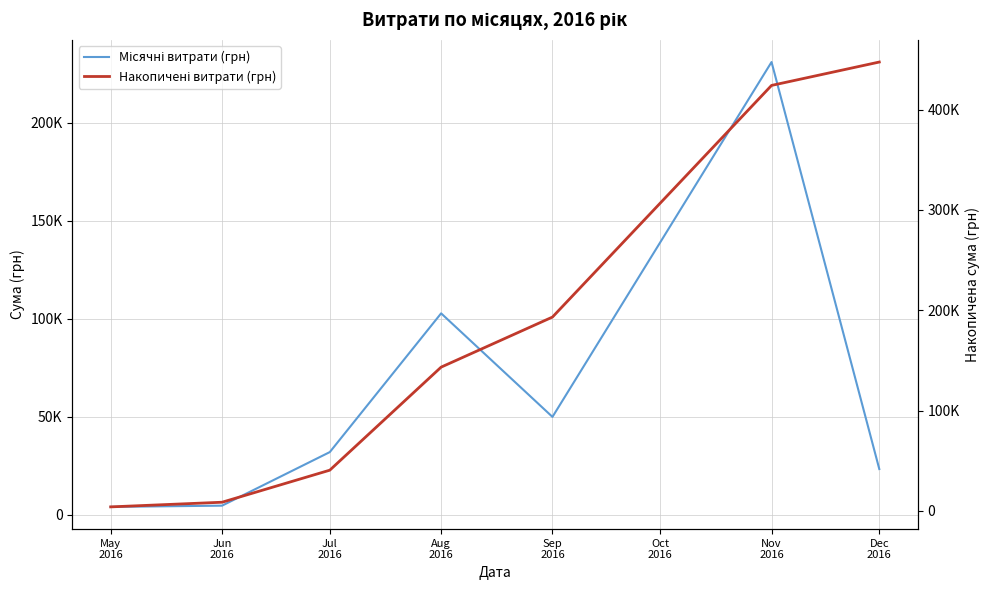

How many data points does each series have?

7